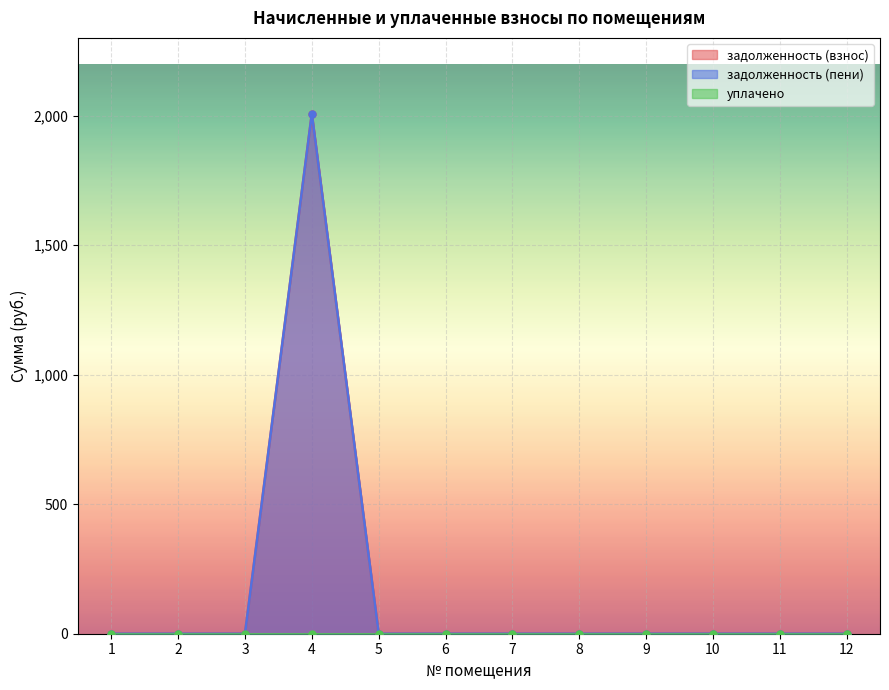

How many interior local peaks does the задолженность (пени) series have?

1